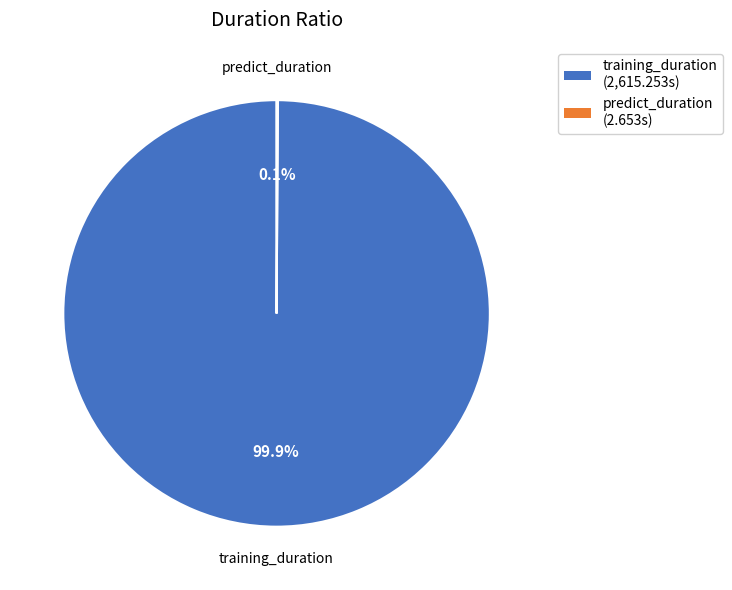

What is the largest slice in the pie chart?

training_duration